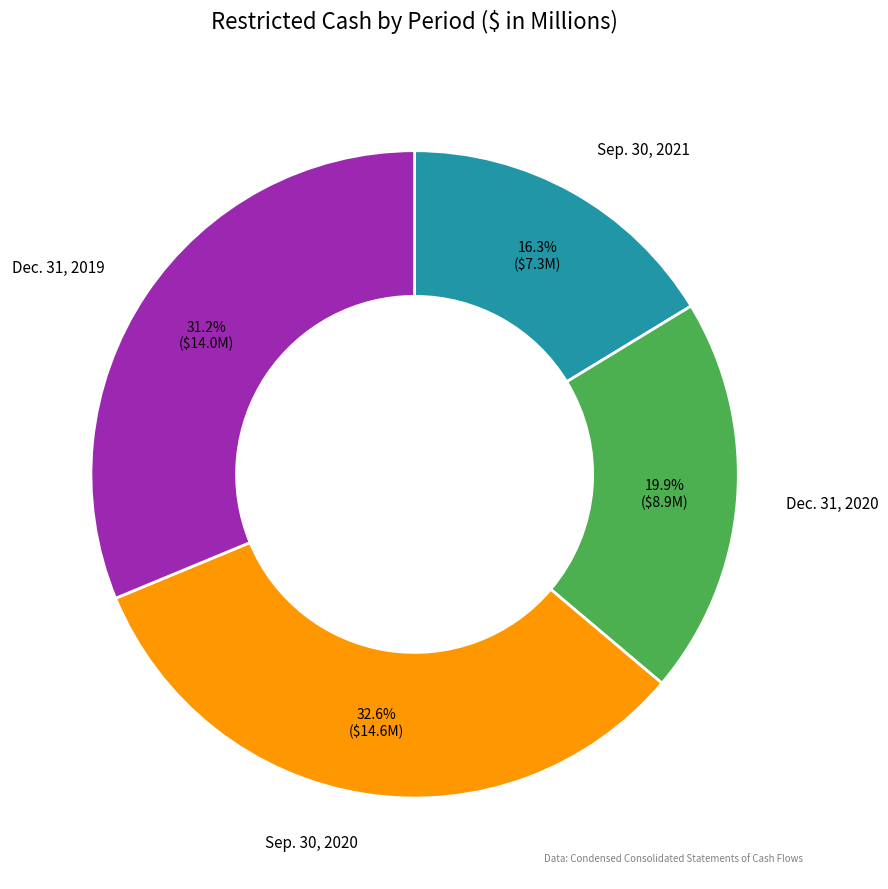

To the nearest percent, what is the average slice percentage?

25%